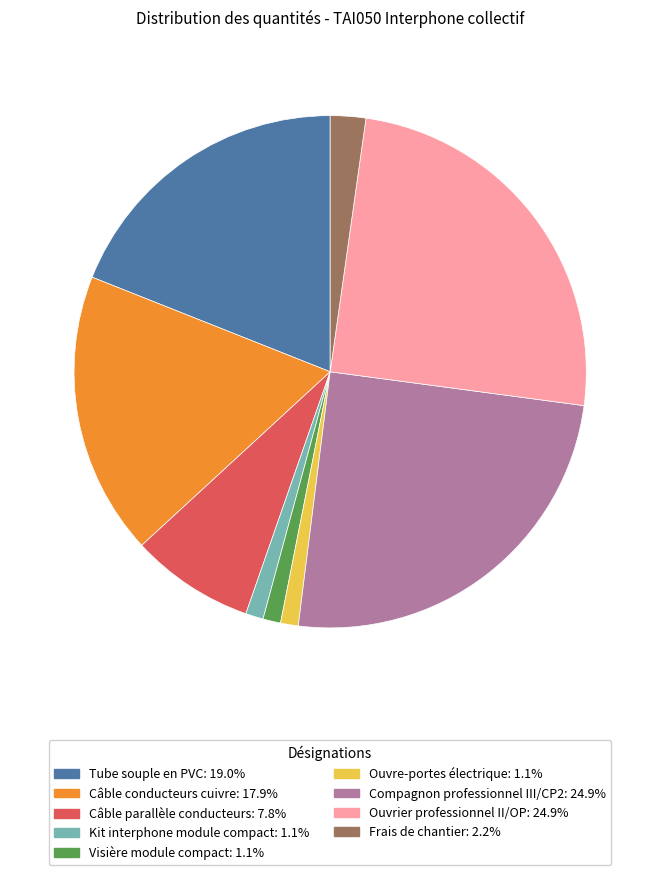

Is it true that Frais de chantier is 10% of the pie?

False